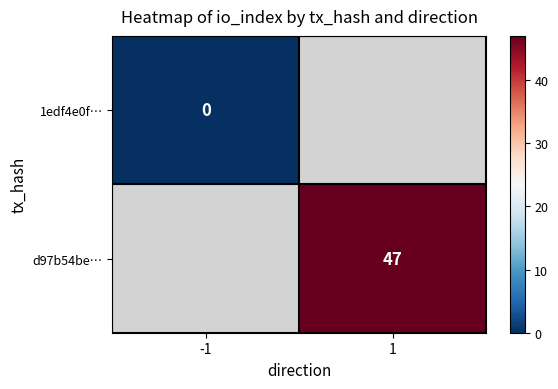

At how many categories does at least one series exceed 8?

1